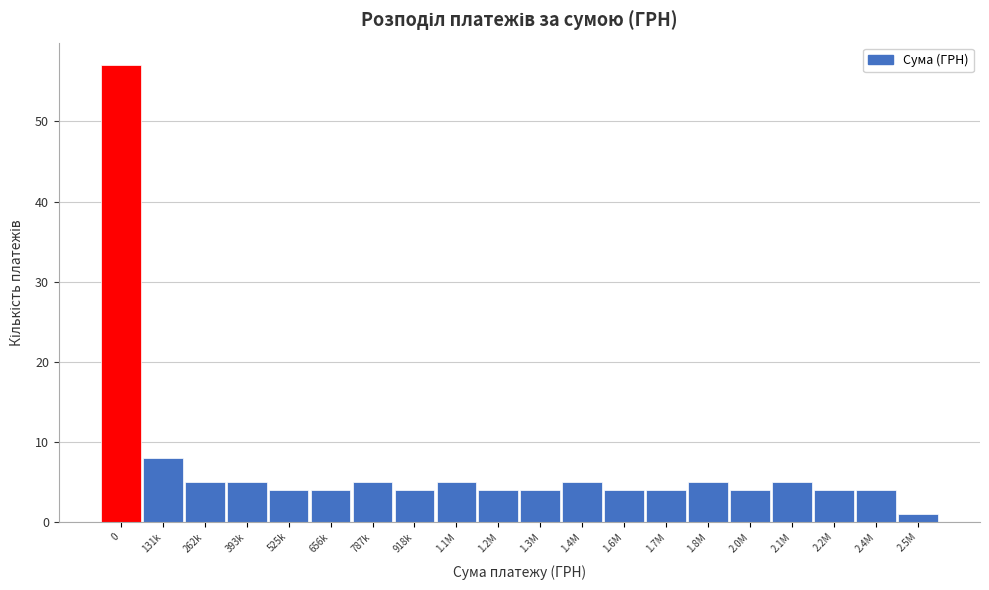

Reading left to right, what are all the values shown in this chart?

0=57	131k=8	262k=5	393k=5	525k=4	656k=4	787k=5	918k=4	1.1M=5	1.2M=4	1.3M=4	1.4M=5	1.6M=4	1.7M=4	1.8M=5	2.0M=4	2.1M=5	2.2M=4	2.4M=4	2.5M=1